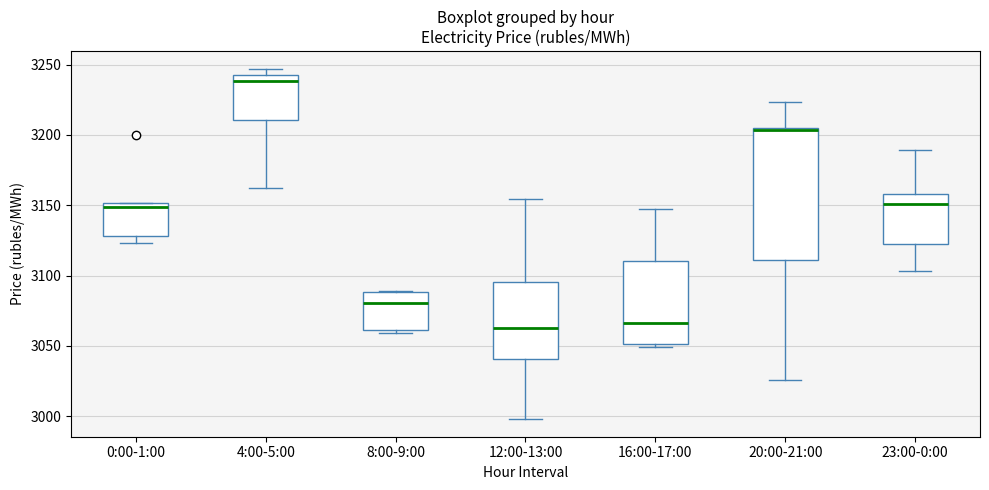

Where does the upper whisker of the box for 23:00-0:00 end on the y-axis? The values are not printed on the chart, so give them approximately, as read against the axis.

3190